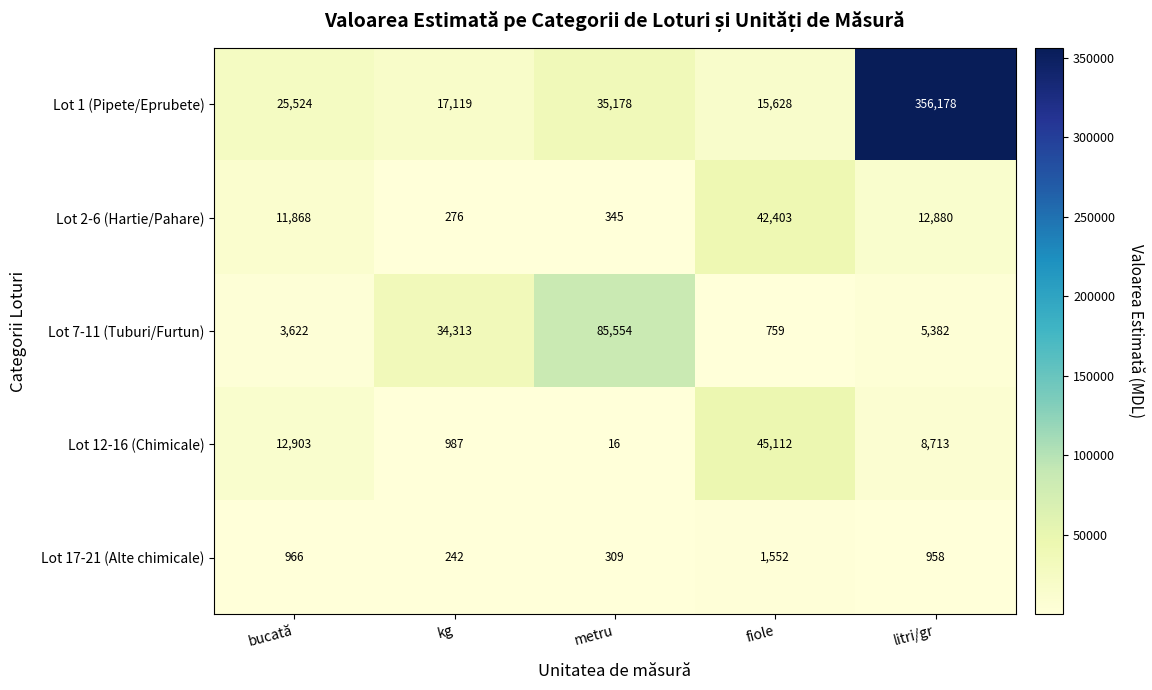

What is the difference between the maximum and minimum values in the Lot 1 (Pipete/Eprubete) series?

340550